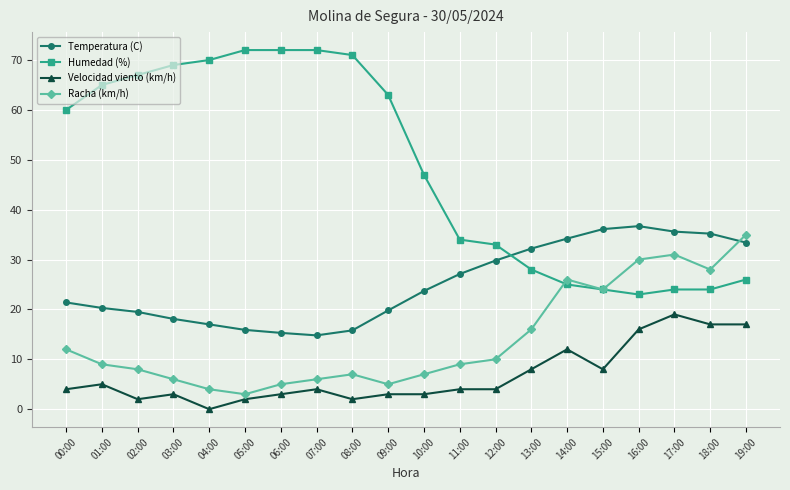

True or false: Humedad (%) and Velocidad viento (km/h) intersect in this chart.

False